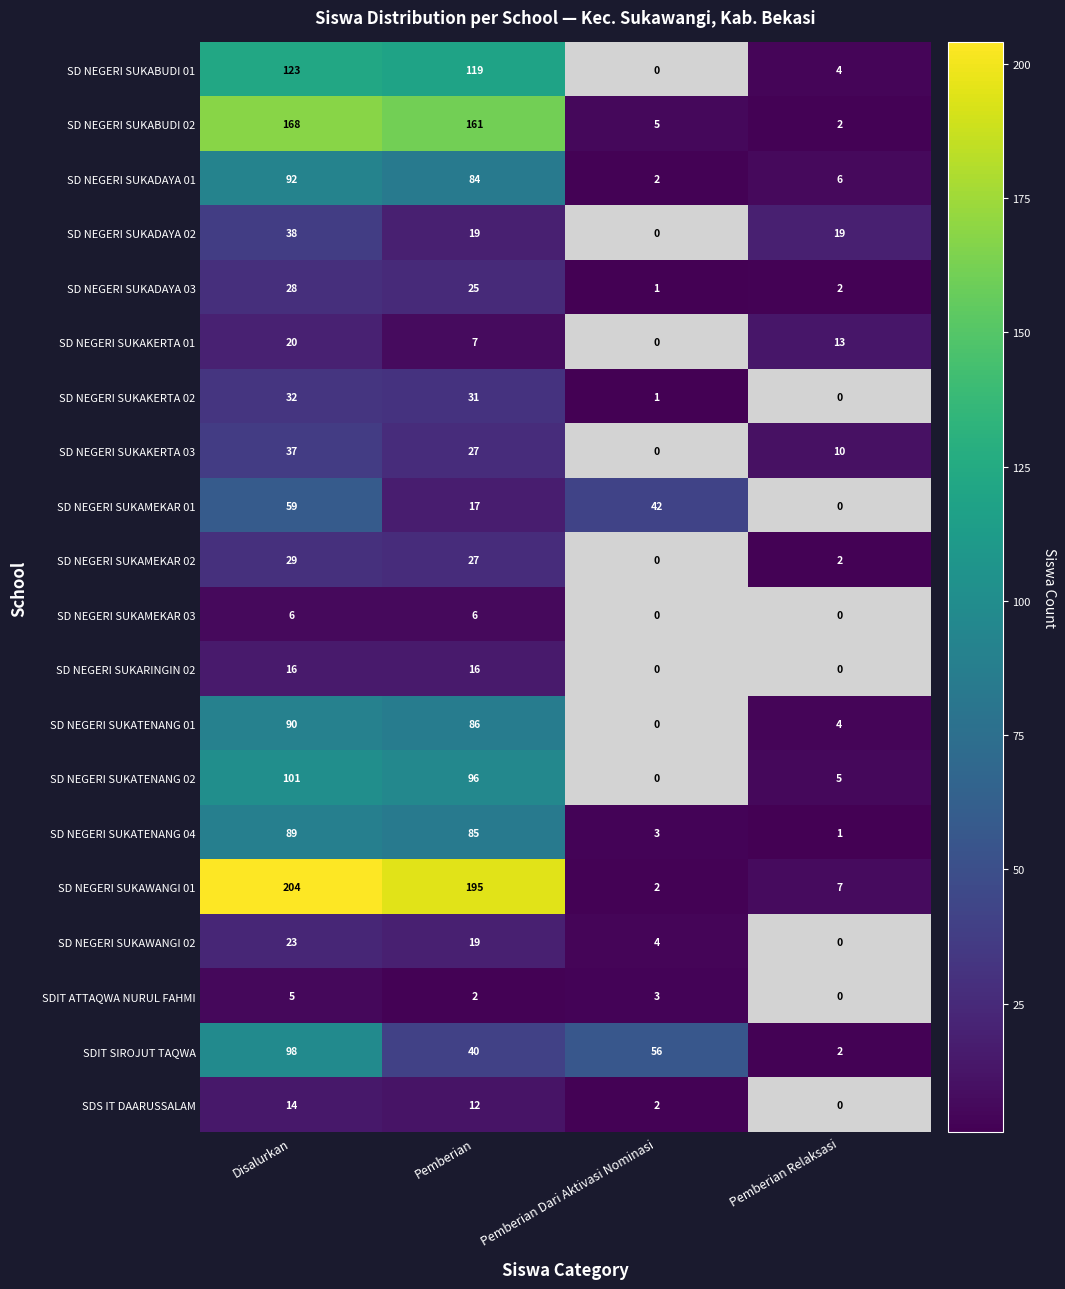

List the labels in order of SD NEGERI SUKATENANG 04 value, smallest first.

Pemberian Relaksasi, Pemberian Dari Aktivasi Nominasi, Pemberian, Disalurkan